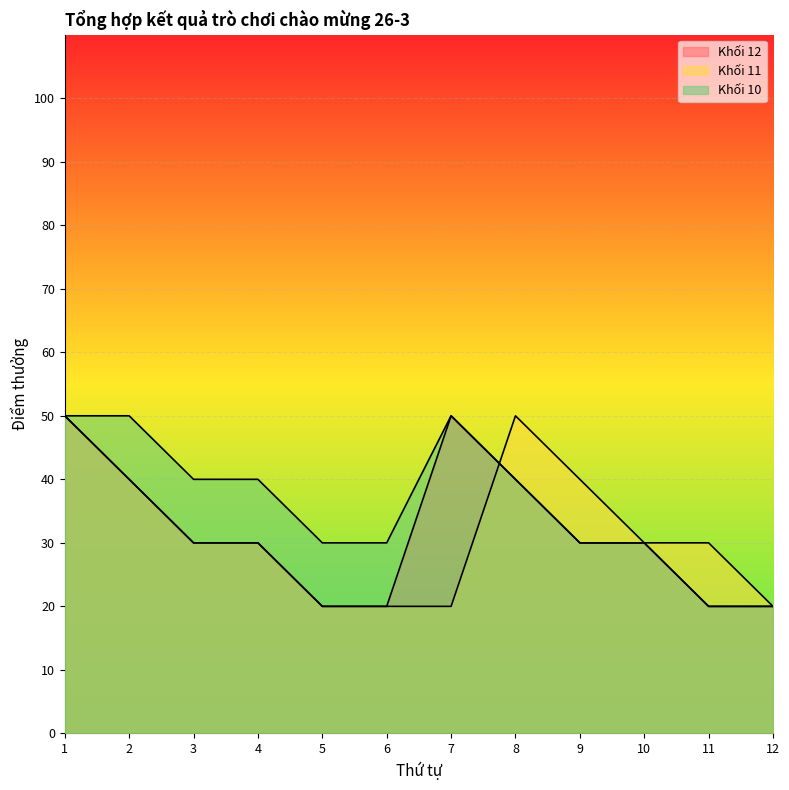

The Khối 10 series shows 20 at 11. True or false?

True